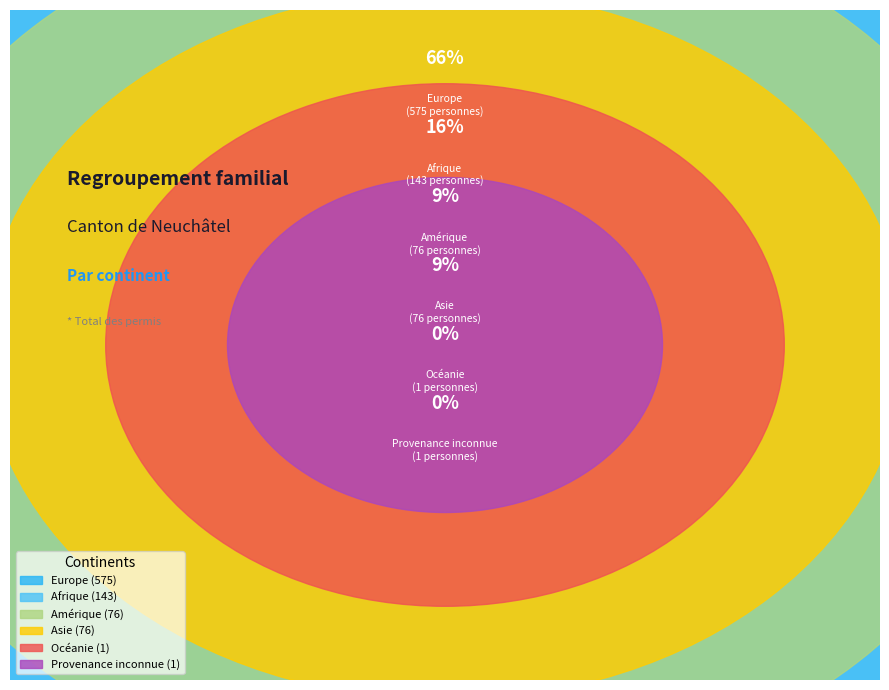

Do Afrique and Europe together represent more than half of the pie?

Yes